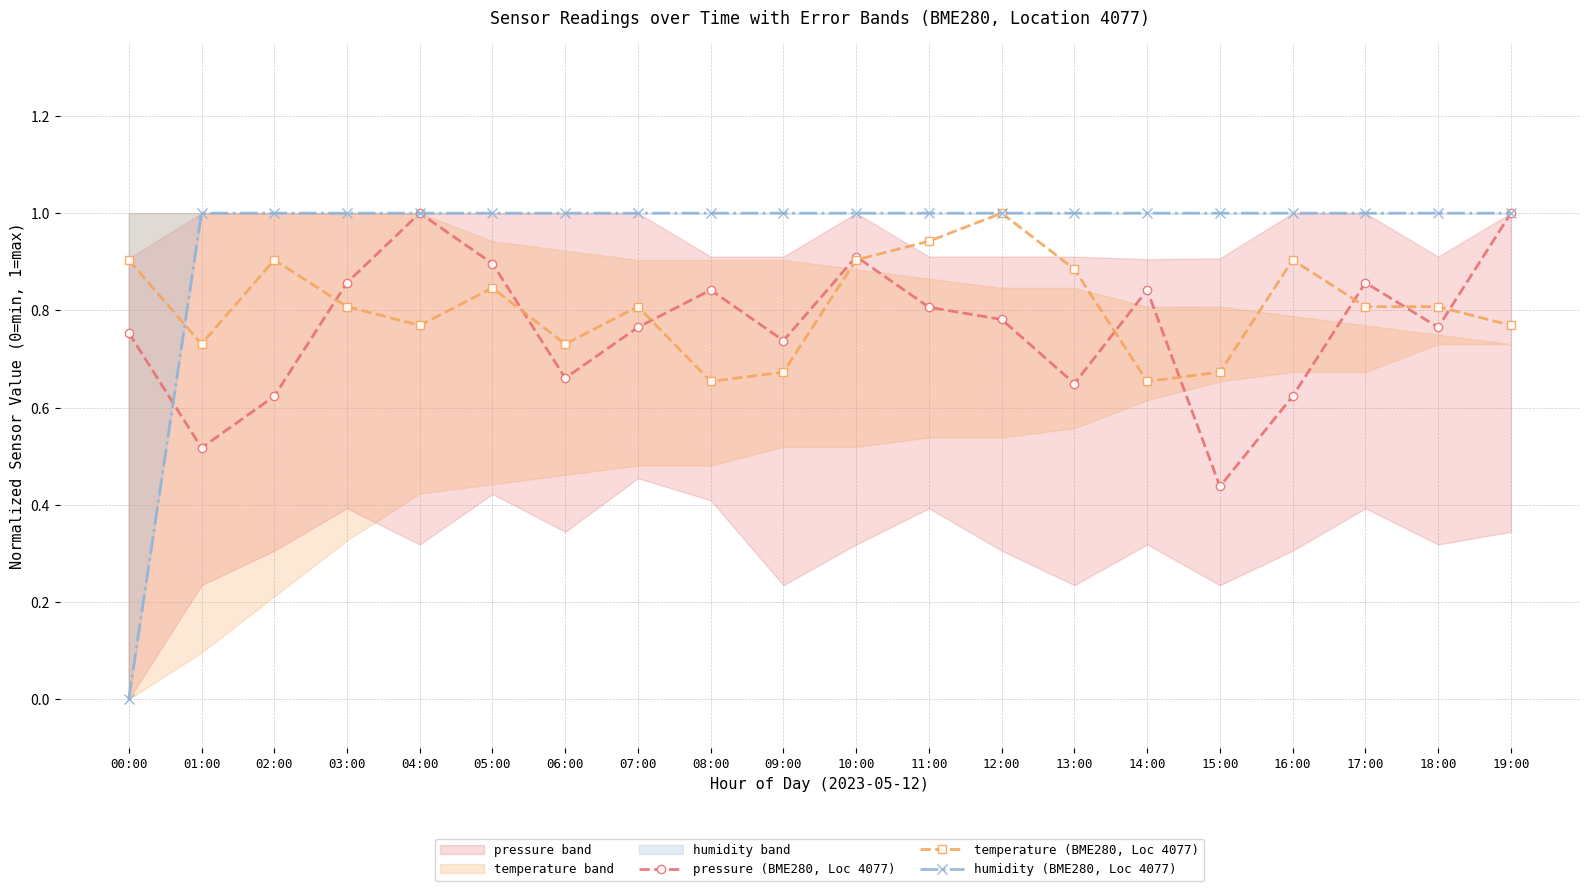

Read the pressure (BME280, Loc 4077) value at 19:00.

1.0